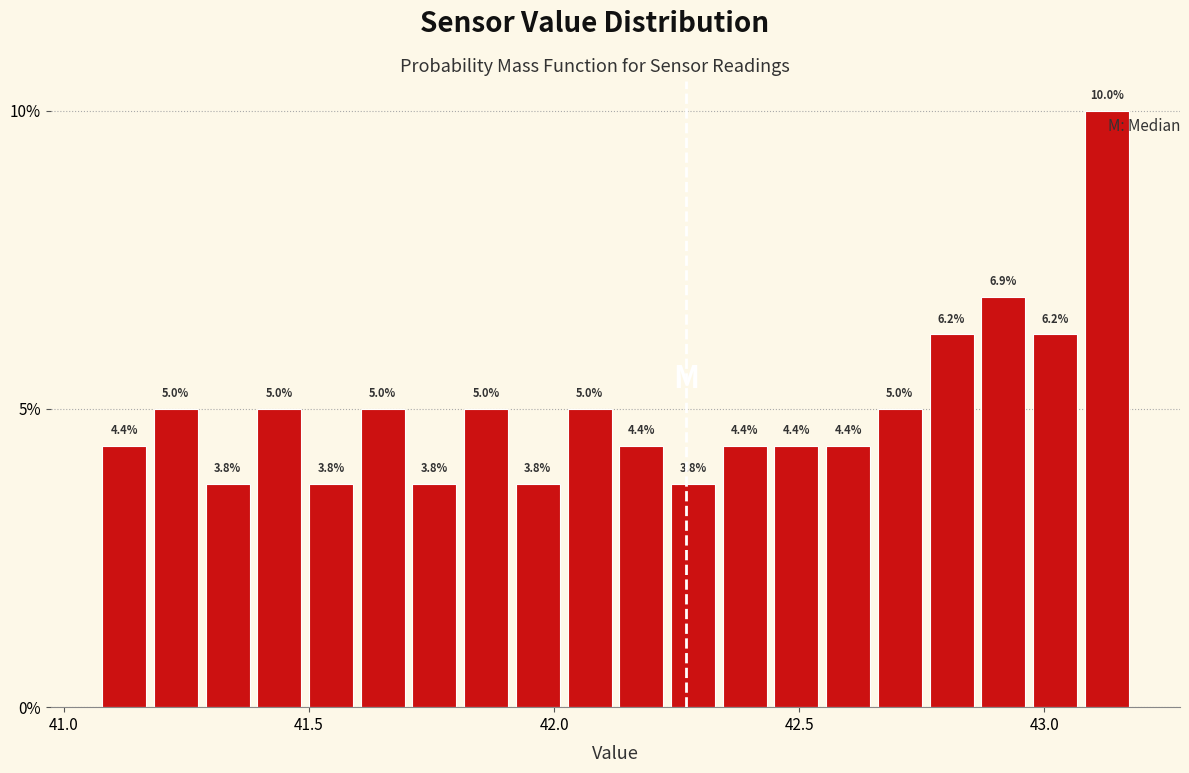

Read against the x-axis, roughly where is the centre of the tallest bar?

43.15